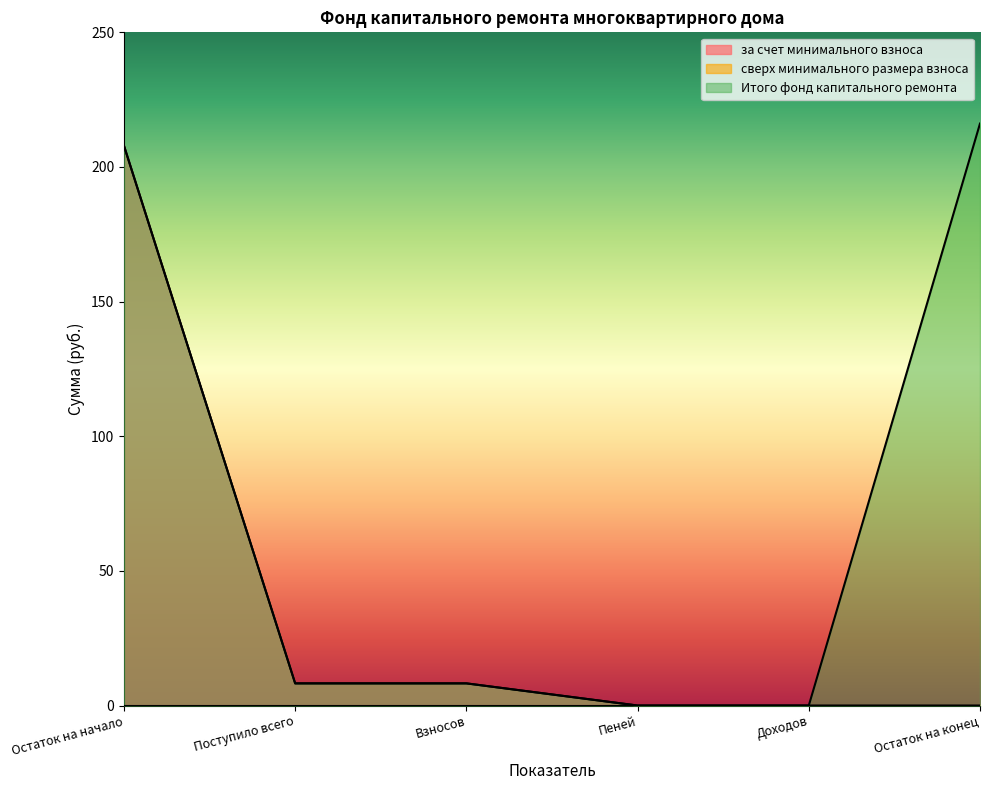

At how many categories does at least one series exceed 208?

1